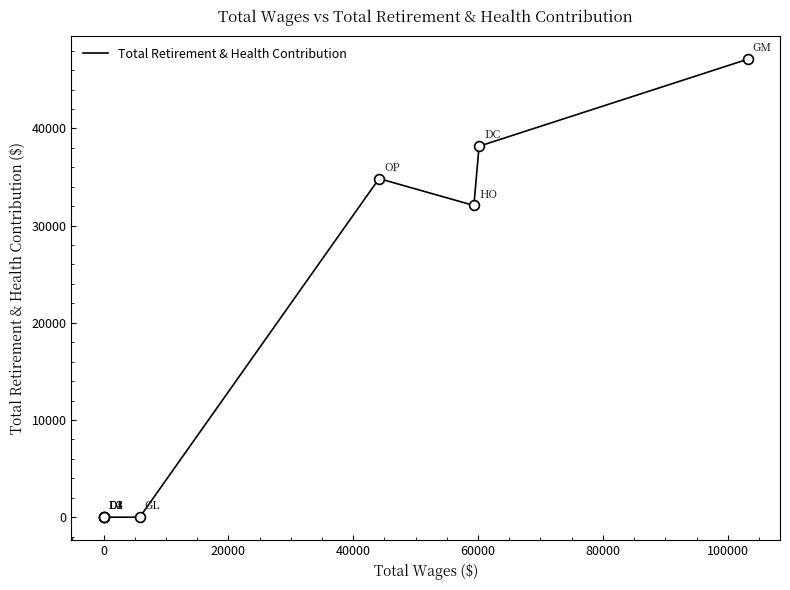

What is the change in value from 0 to 80000?

-38168